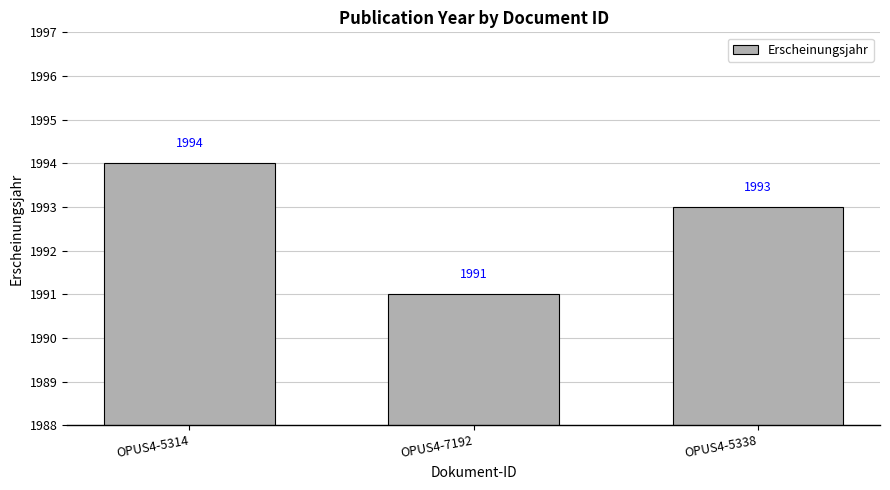

Is it true that the value at OPUS4-7192 is 3184?

False